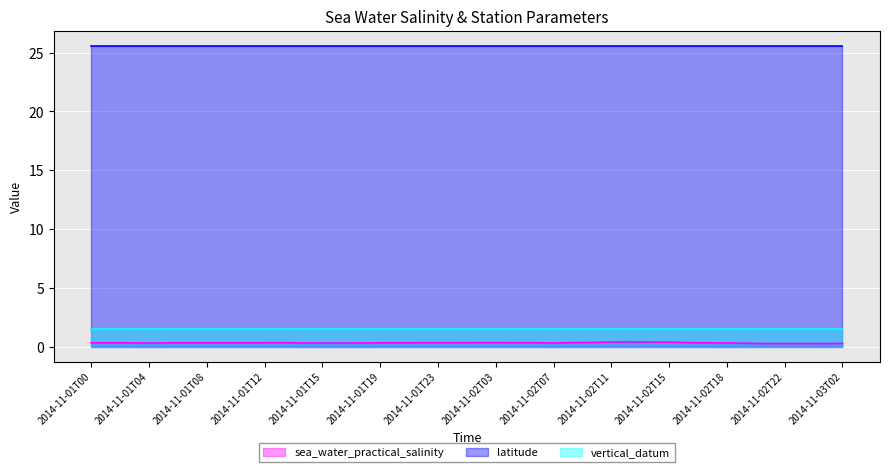

Rank the categories by vertical_datum value from lowest to highest.

2014-11-01T00, 2014-11-01T01, 2014-11-01T02, 2014-11-01T04, 2014-11-01T05, 2014-11-01T07, 2014-11-01T08, 2014-11-01T10, 2014-11-01T11, 2014-11-01T12, 2014-11-01T13, 2014-11-01T14, 2014-11-01T15, 2014-11-01T16, 2014-11-01T18, 2014-11-01T19, 2014-11-01T20, 2014-11-01T22, 2014-11-01T23, 2014-11-02T00, 2014-11-02T02, 2014-11-02T03, 2014-11-02T05, 2014-11-02T06, 2014-11-02T07, 2014-11-02T09, 2014-11-02T10, 2014-11-02T11, 2014-11-02T13, 2014-11-02T14, 2014-11-02T15, 2014-11-02T16, 2014-11-02T17, 2014-11-02T18, 2014-11-02T19, 2014-11-02T21, 2014-11-02T22, 2014-11-03T00, 2014-11-03T01, 2014-11-03T02